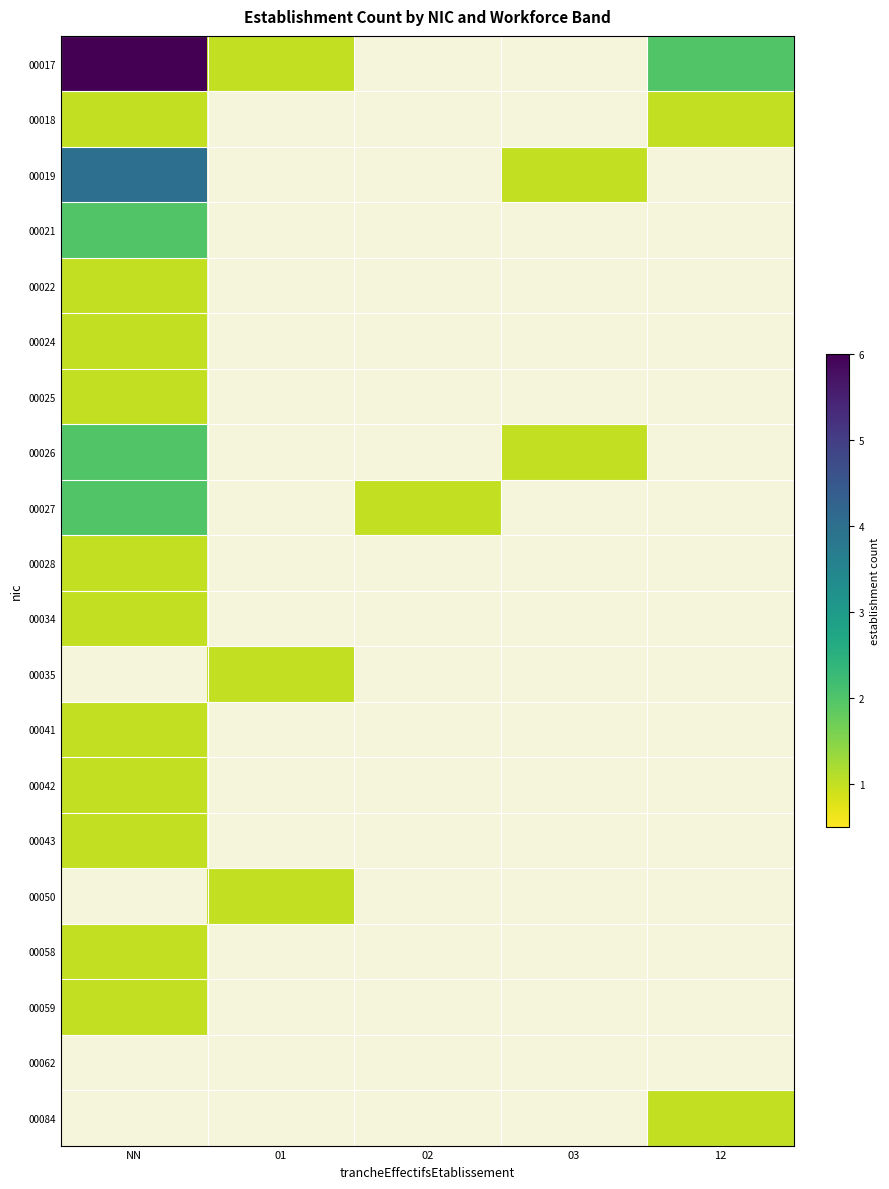

Which category has the lowest value in the 00018 series?

NN